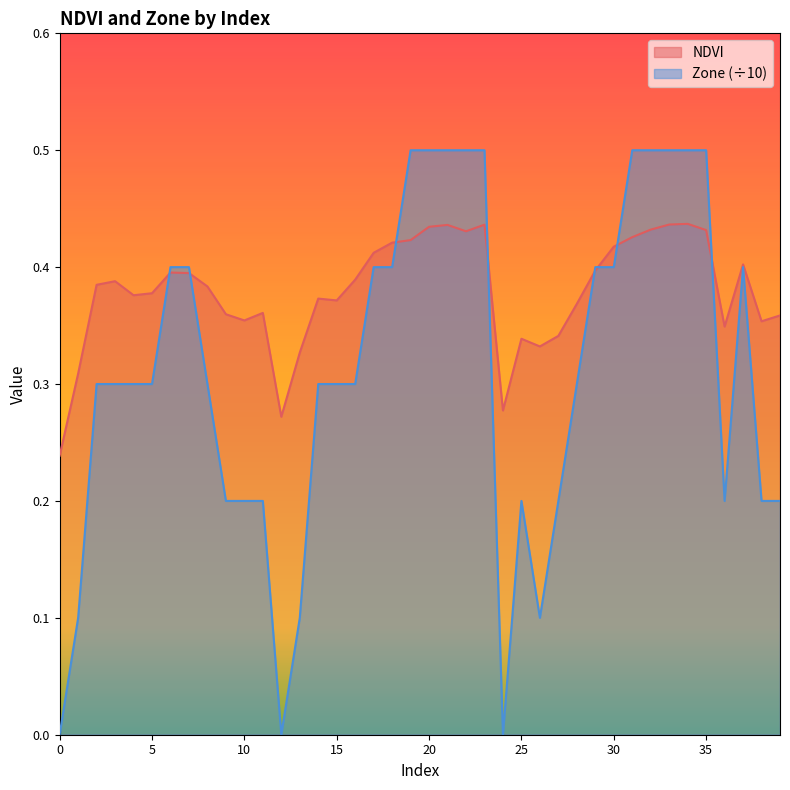

Between 10 and 17, which is larger?

17